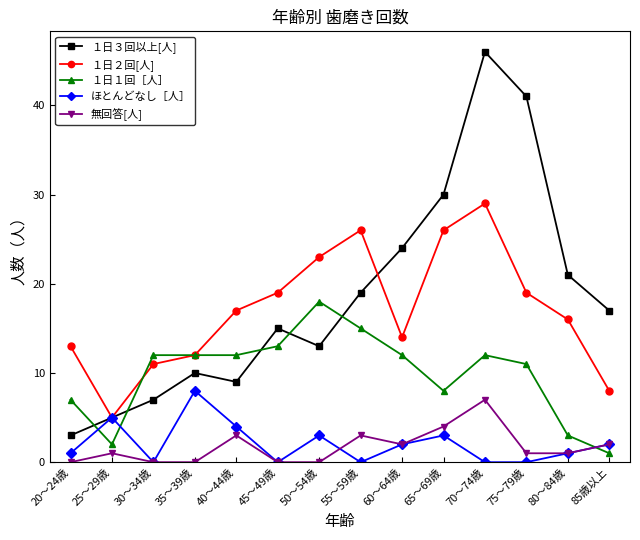

At which label does １日１回［人］ reach its peak?

50～54歳